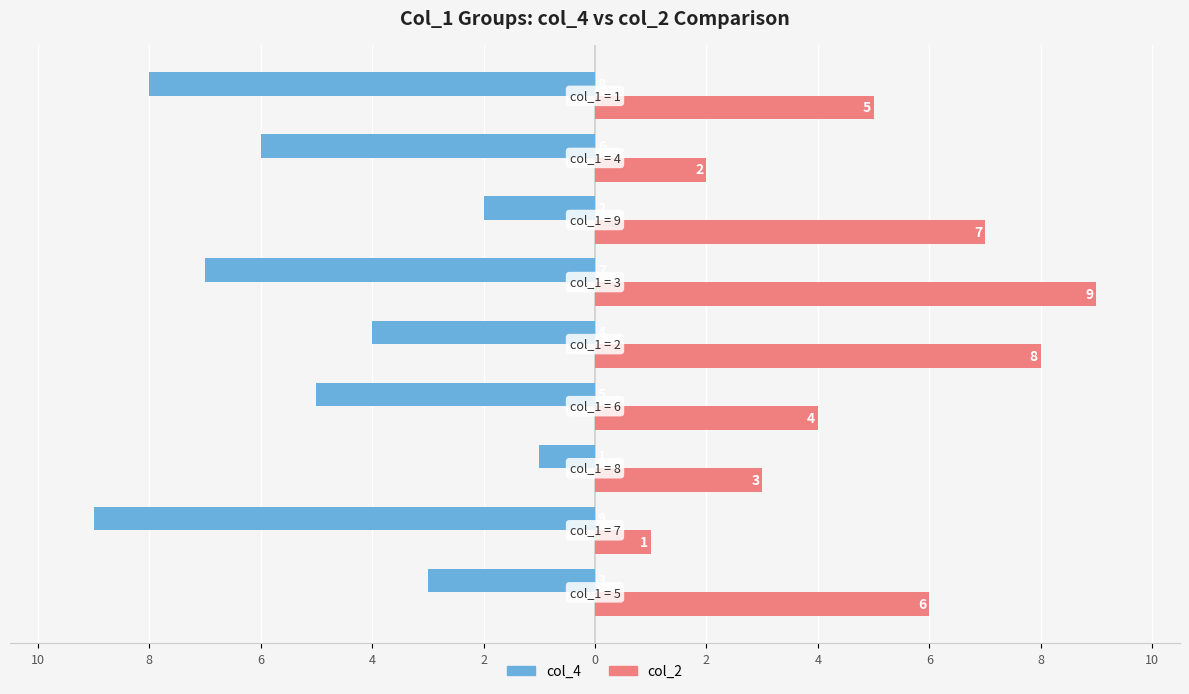

What are all the series names shown in the legend?

col_4, col_2